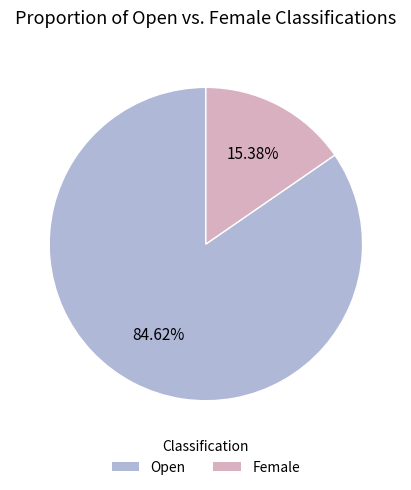

Which slice is the smallest?

Female